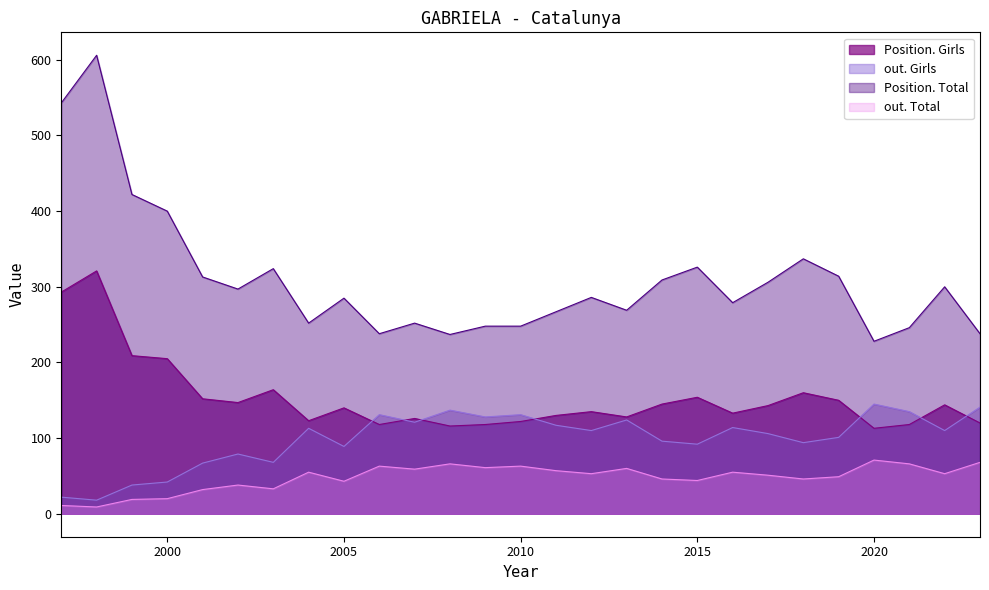

Which category has the highest value in the Position. Girls series?

1998